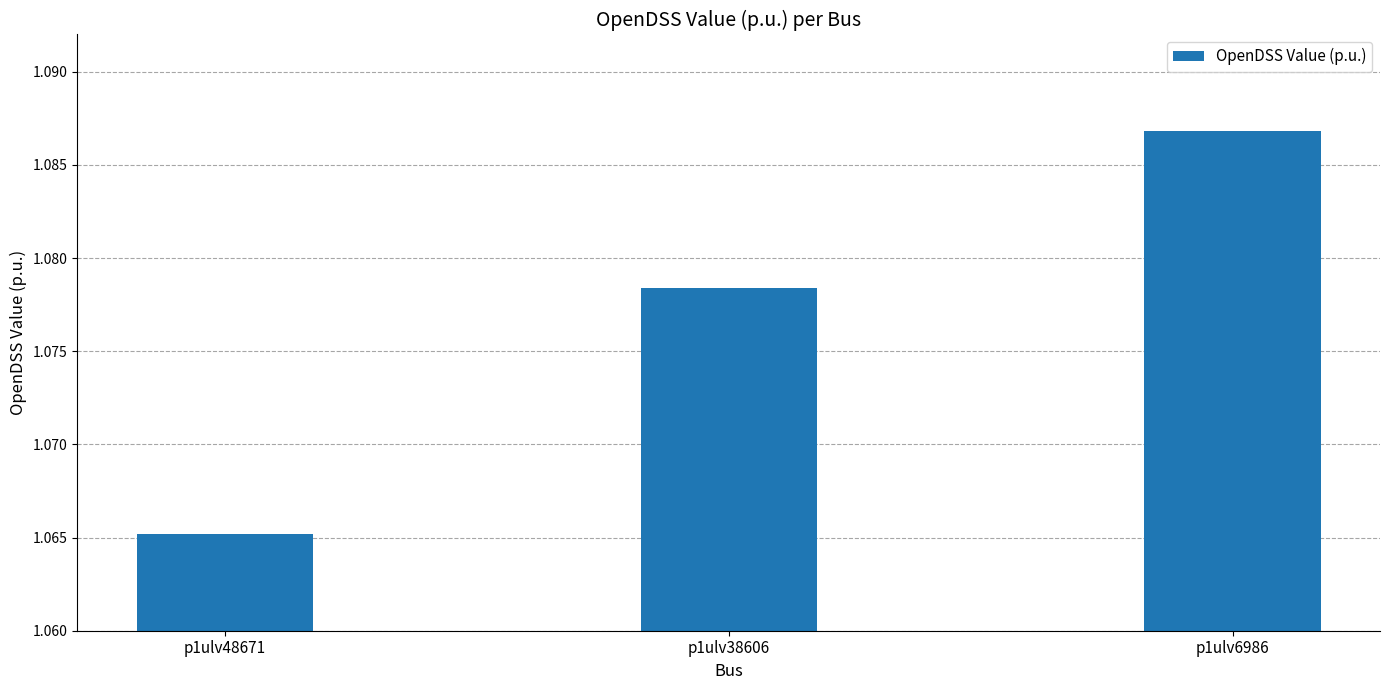

How many categories are shown in the chart?

3